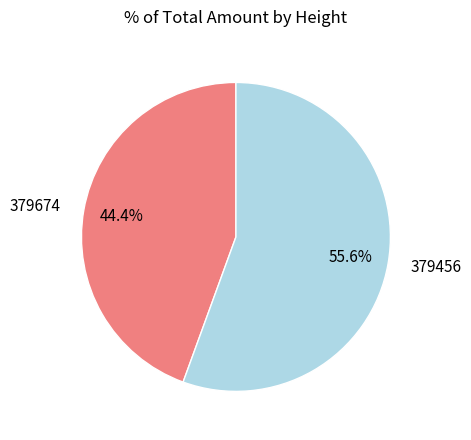

Between 379456 and 379674, which is larger?

379456